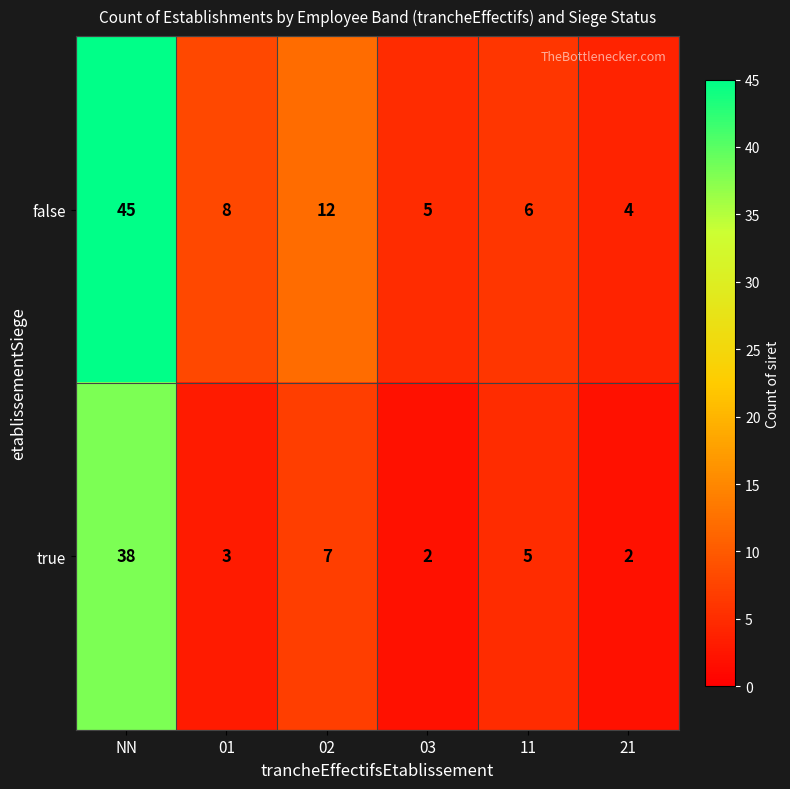

List the series in order of their peak value, lowest first.

true, false